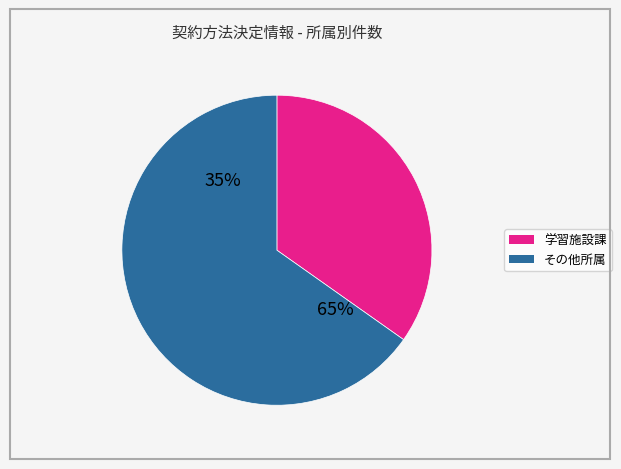

To the nearest percent, what percentage of the pie is 学習施設課?

35%